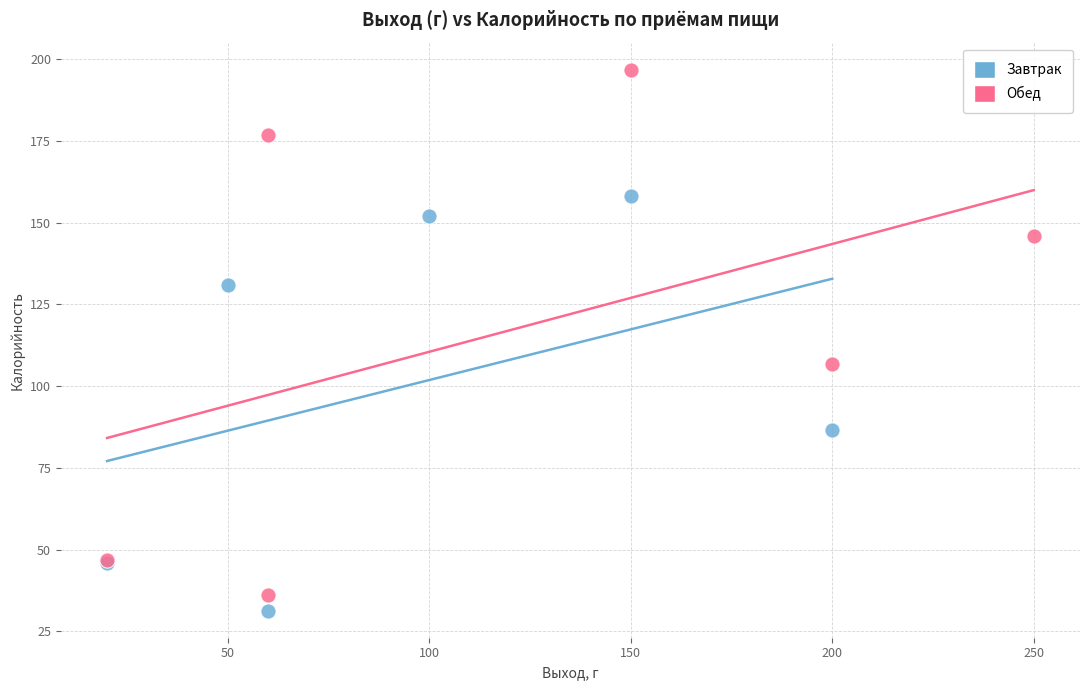

Which series reaches the maximum Y coordinate?

Обед